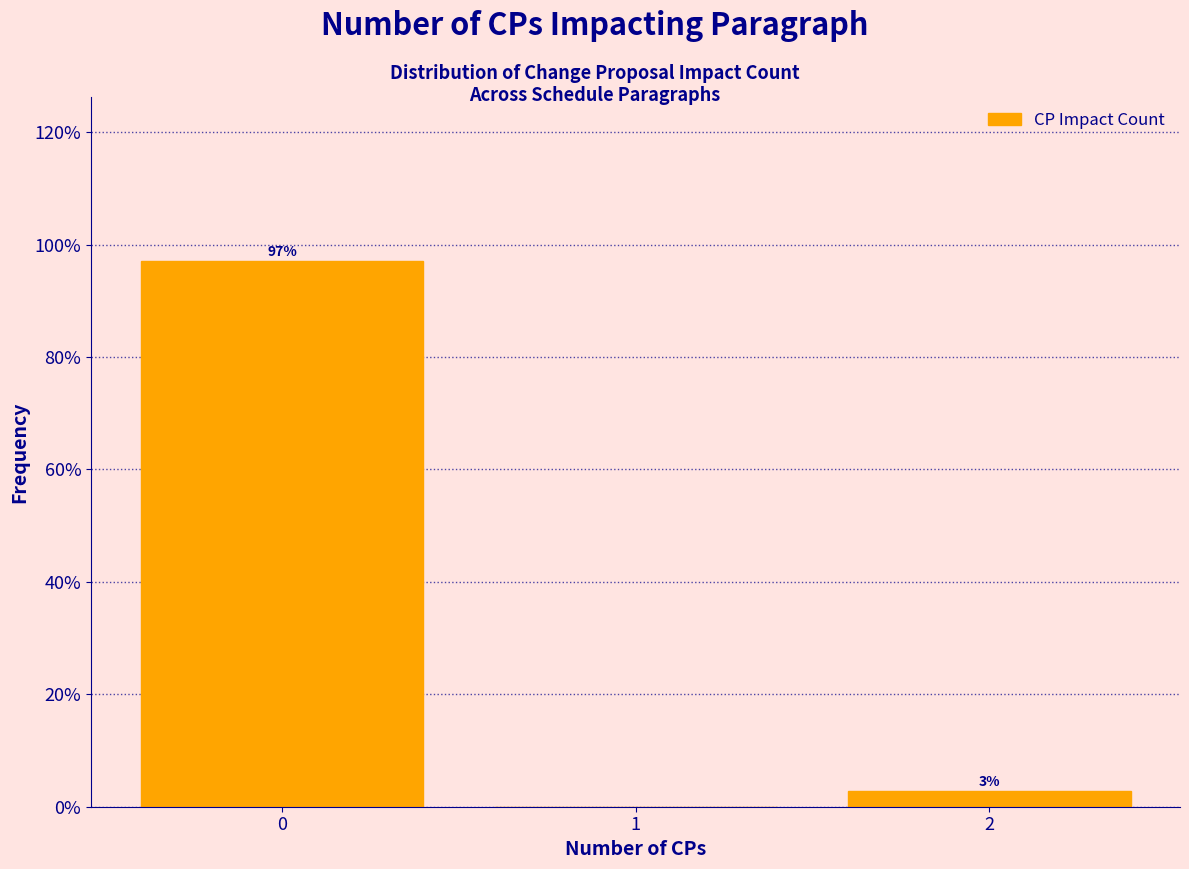

What is the maximum value shown in the chart?

97.1